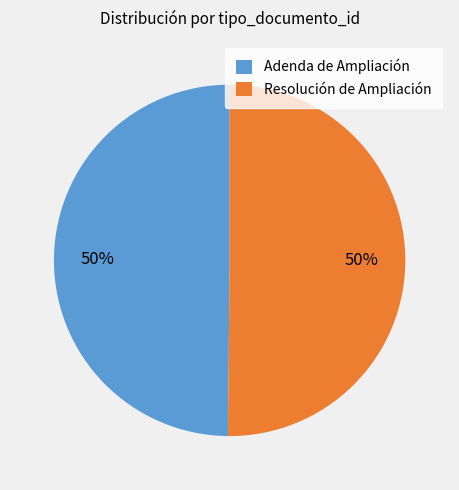

Is the sum of Resolución de Ampliación and Adenda de Ampliación greater than half?

Yes